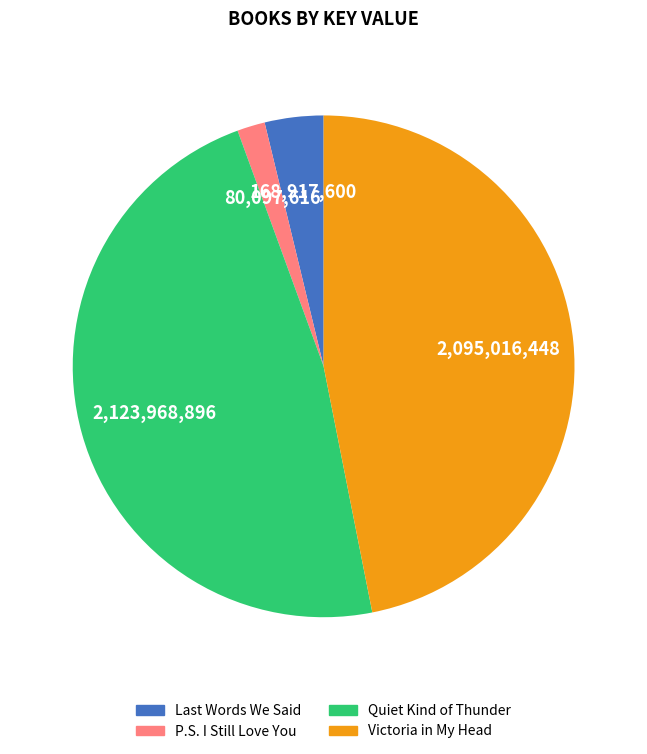

Which slice is the largest?

Quiet Kind of Thunder